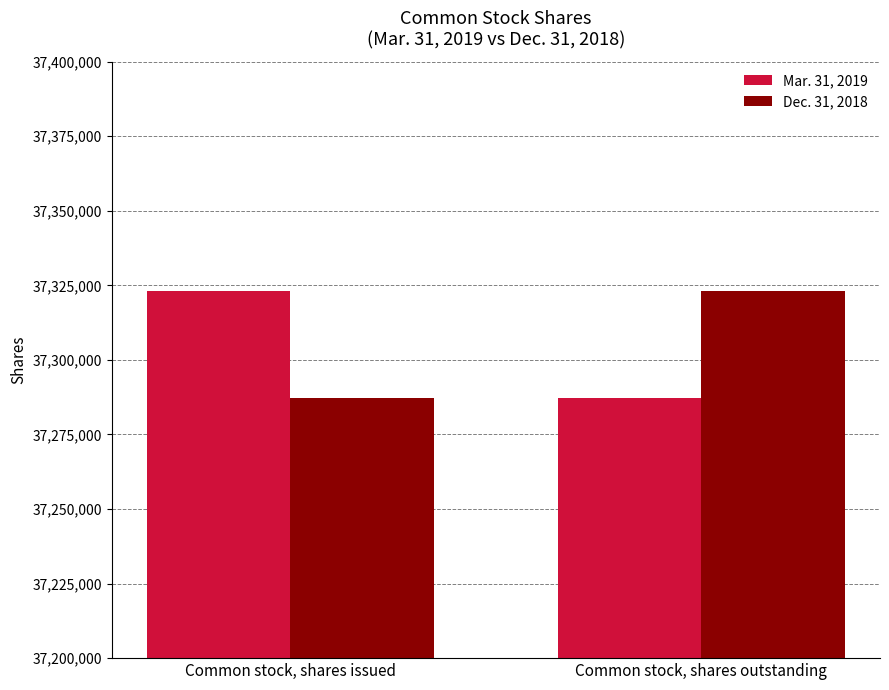

The value of Mar. 31, 2019 at Common stock, shares issued is 37323079. True or false?

True